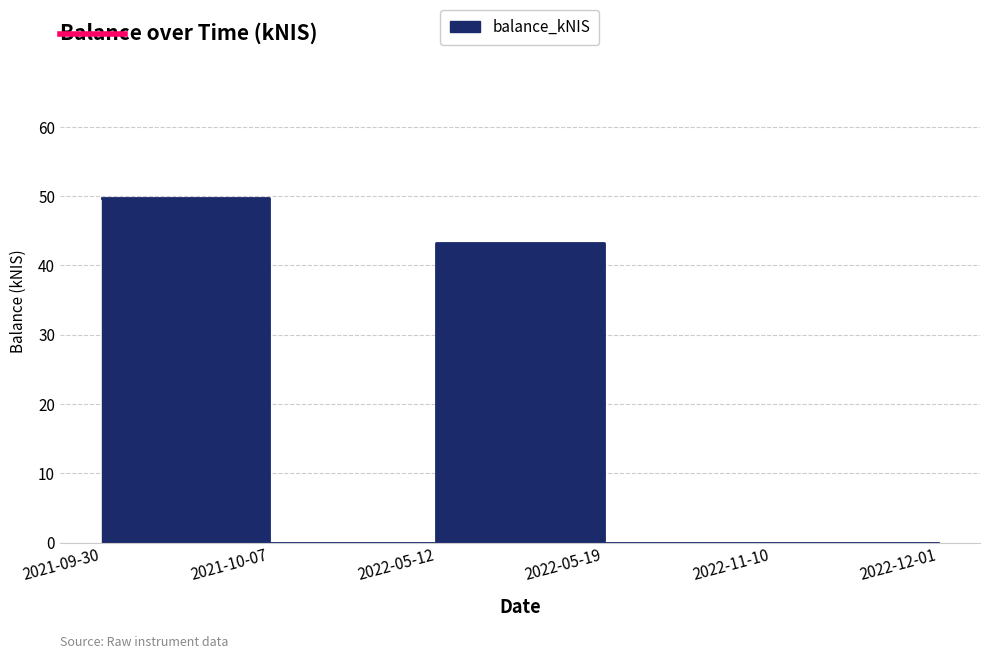

List the labels in order of value, smallest first.

2021-10-07, 2022-05-19, 2022-11-10, 2022-12-01, 2022-05-12, 2021-09-30